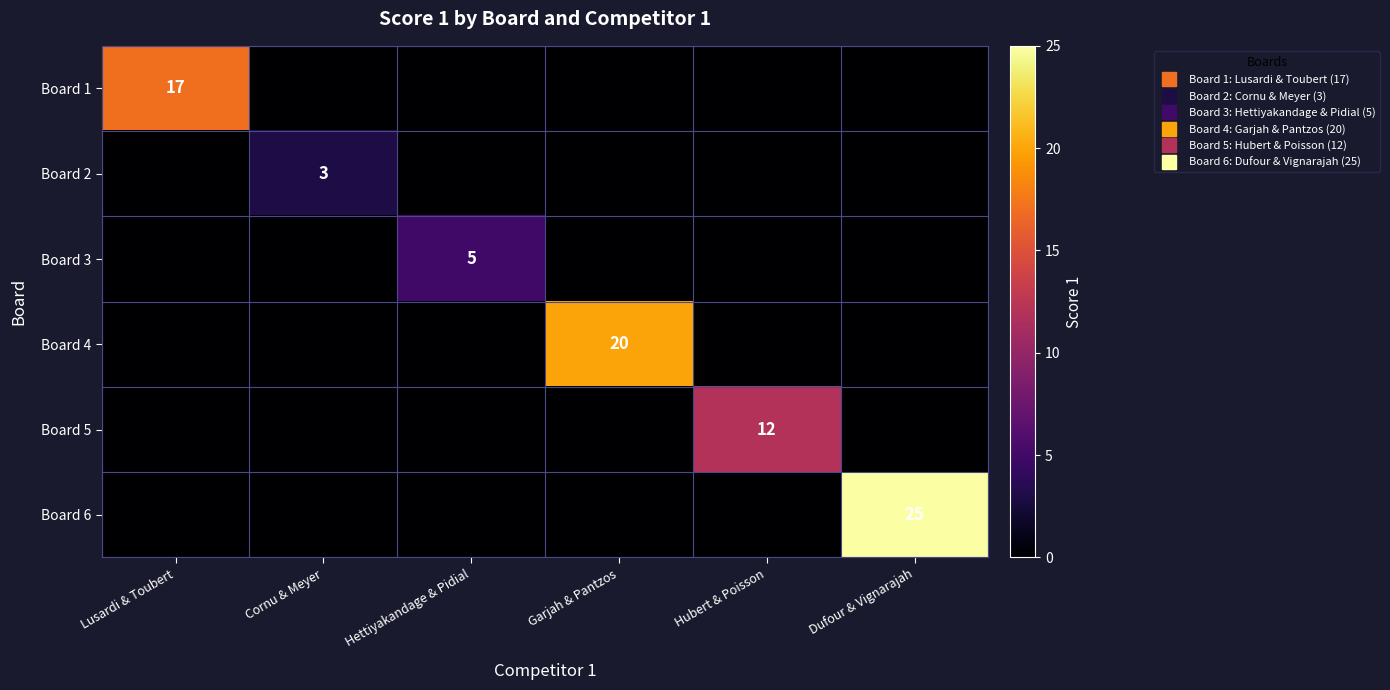

How many data points in Board 3 are above 0?

1